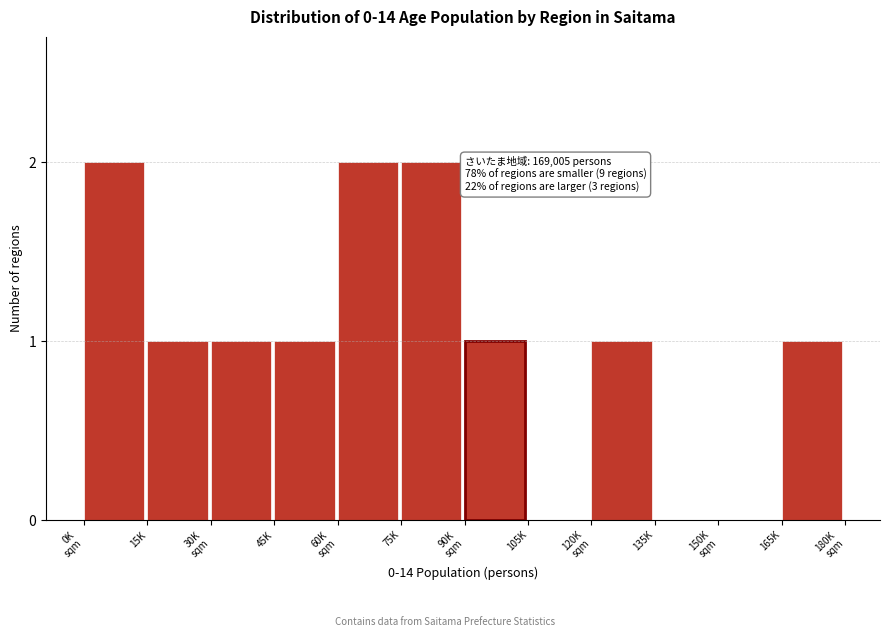

Between 45K and 105K, which is larger?

45K